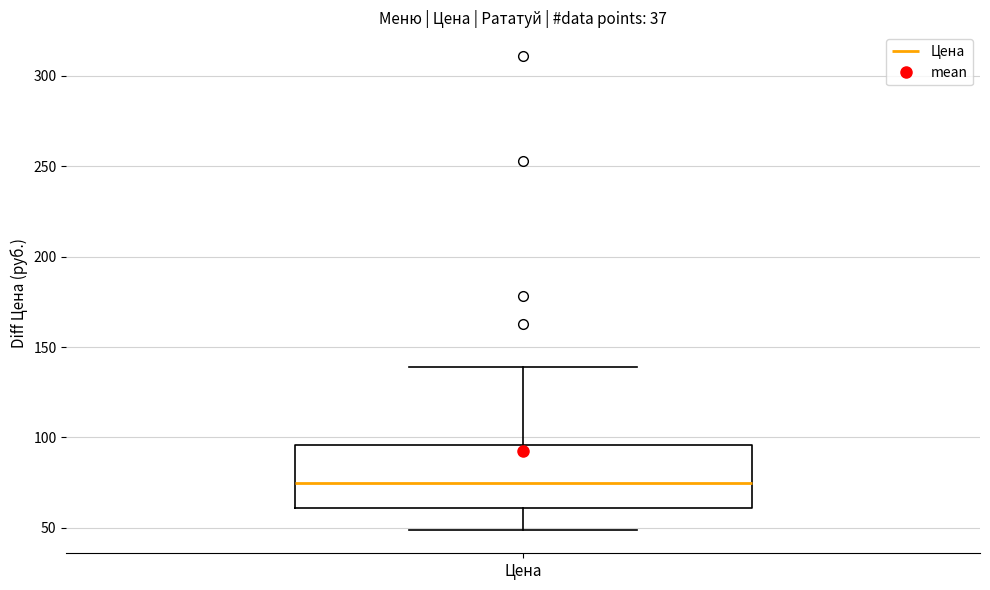

Transcribe this box plot: give where the median line is, the range the box spans, and where the two whiskers end, as read against the y-axis. The values are not printed on the chart, so give them approximately, as read against the axis.

median 75, box 60 to 95, whiskers 50 to 140